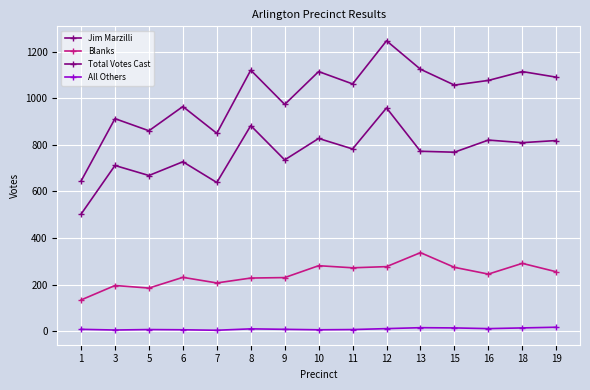

What is the sum of the Blanks values at 7 and 11?

479